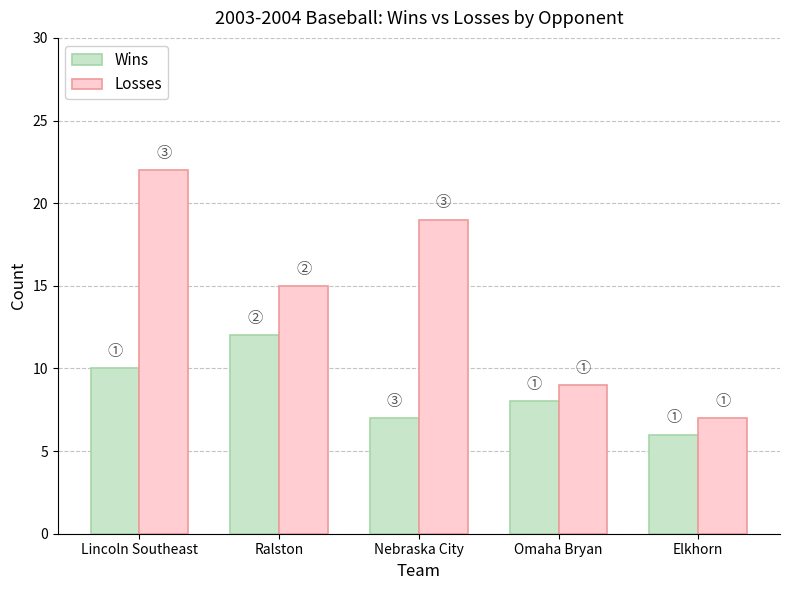

What is the label of the 1st bar from the left?

Lincoln Southeast